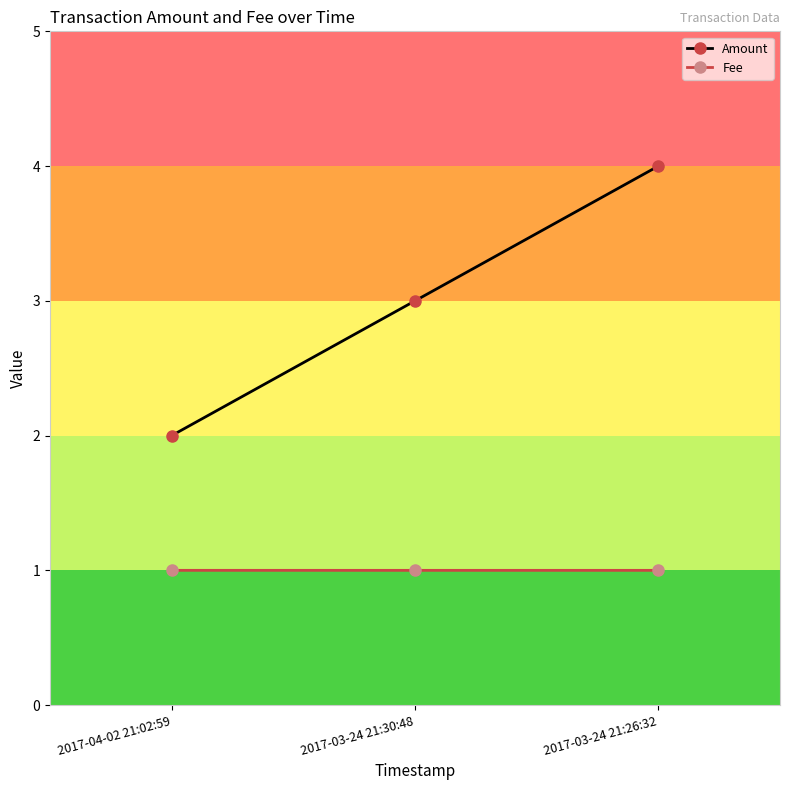

At which label does Amount reach its minimum?

2017-04-02 21:02:59